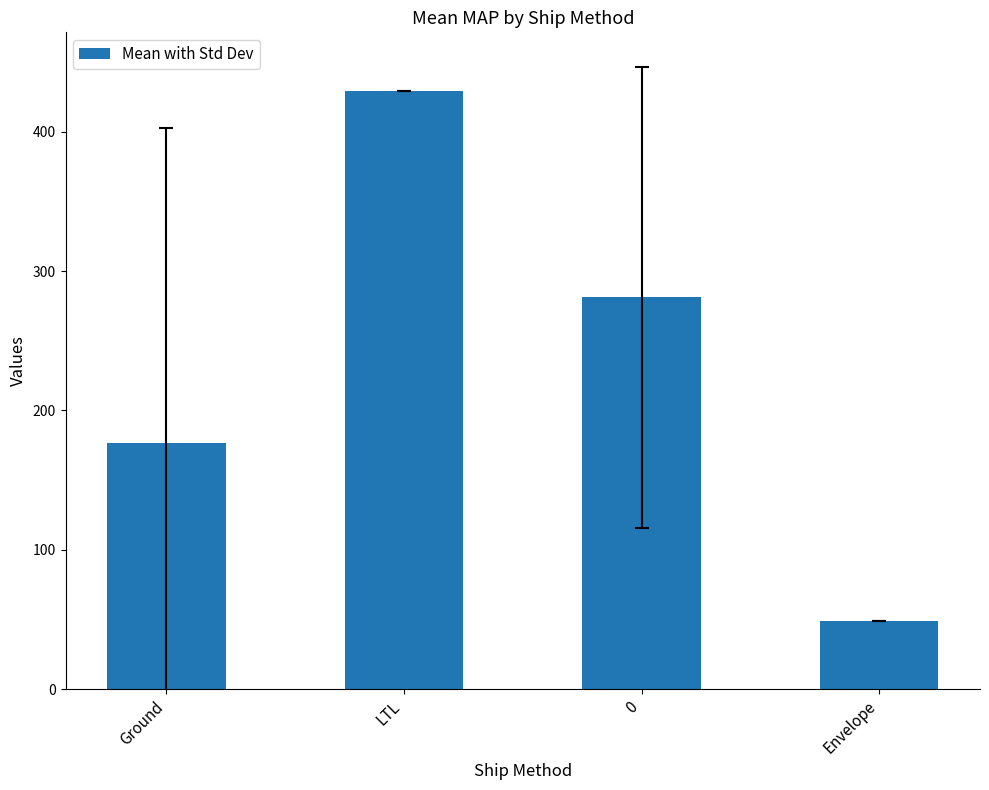

The value at Ground is 176.3. True or false?

True